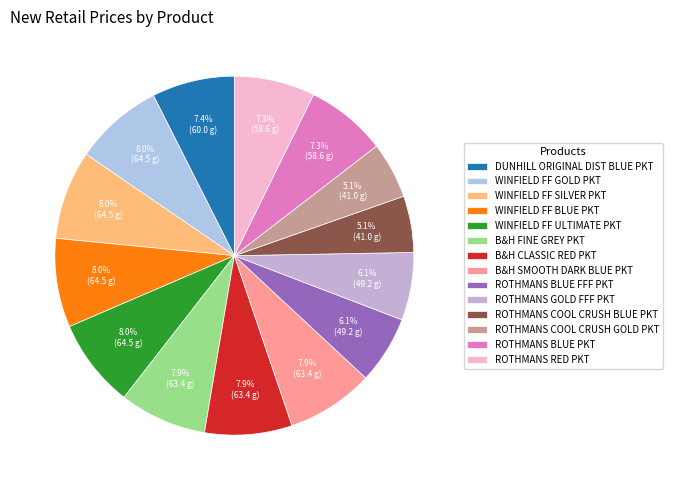

What percentage do DUNHILL ORIGINAL DIST BLUE PKT and ROTHMANS GOLD FFF PKT together represent?

13.6%